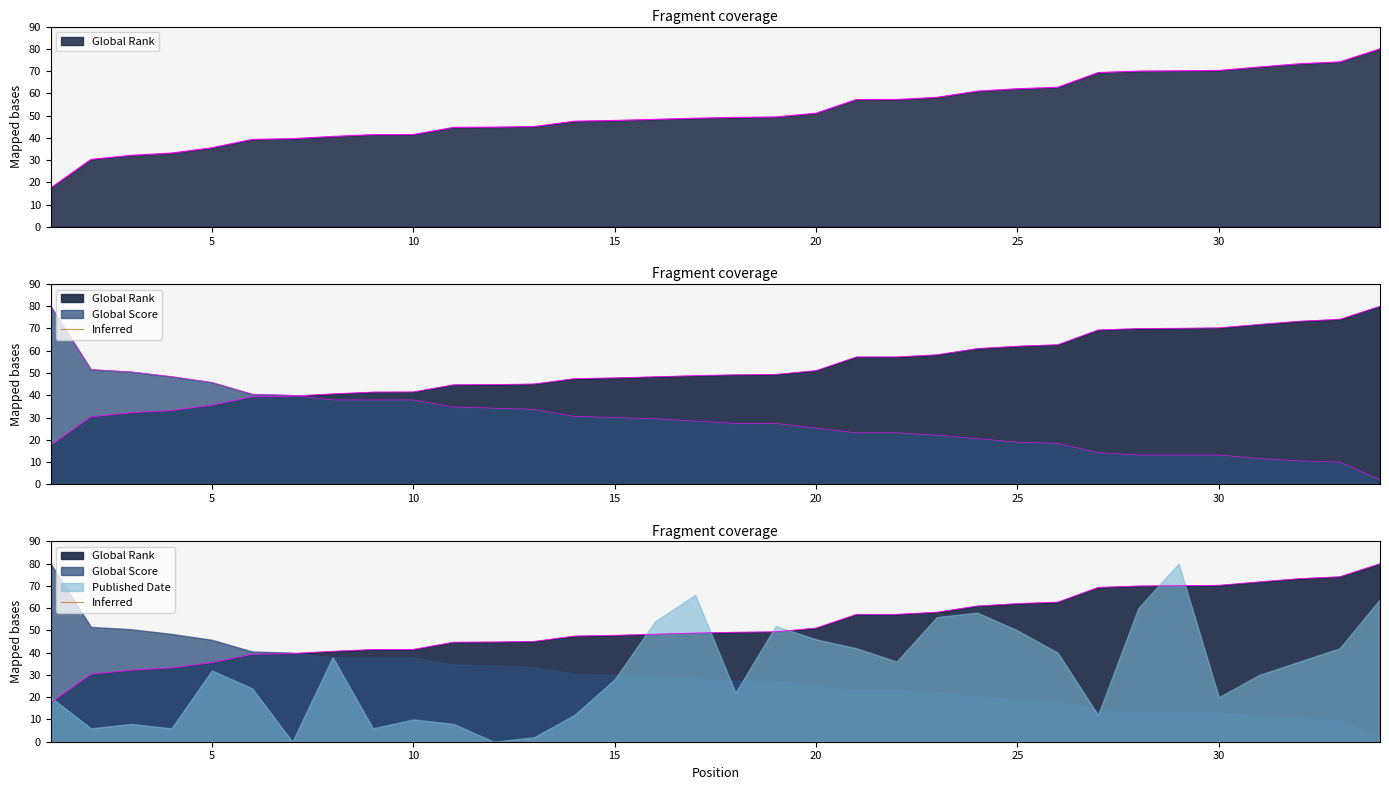

Between 21 and 29, which series saw the biggest shift?

Global Rank